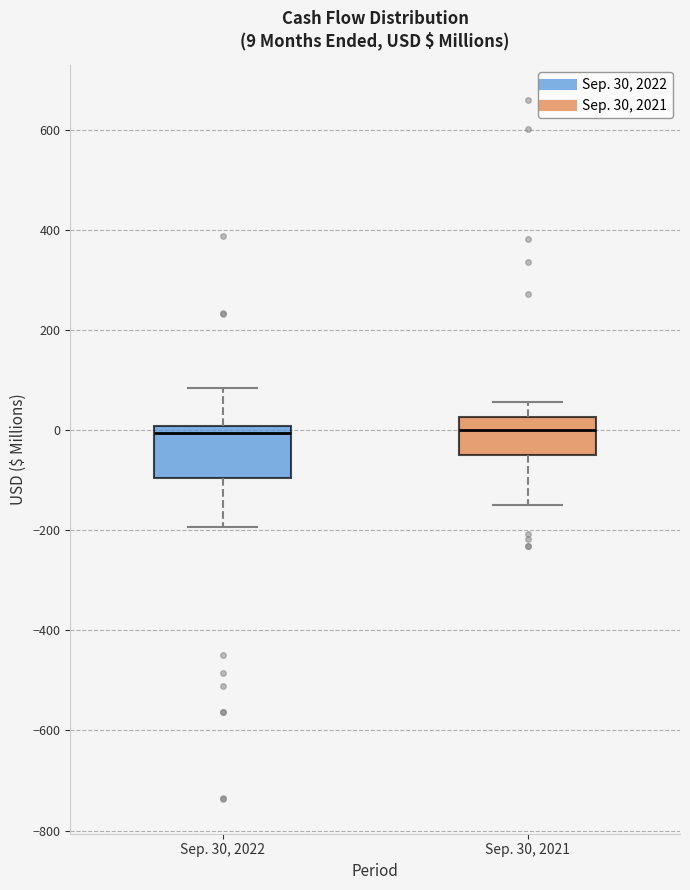

Which box is the tallest, from its lower edge to its upper edge?

Sep. 30, 2022